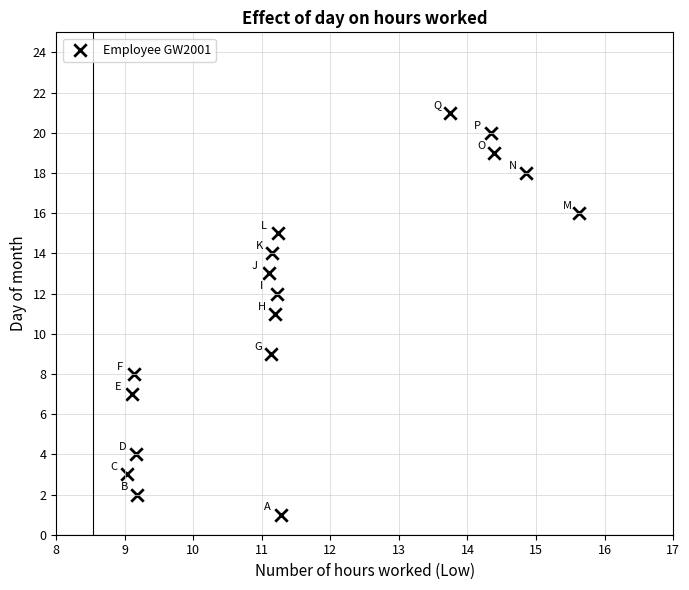

What is the range of Y values (max minus min)?

20